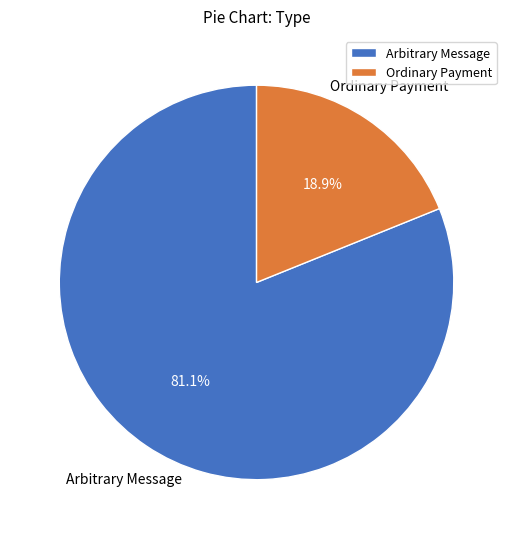

Between Ordinary Payment and Arbitrary Message, which is larger?

Arbitrary Message